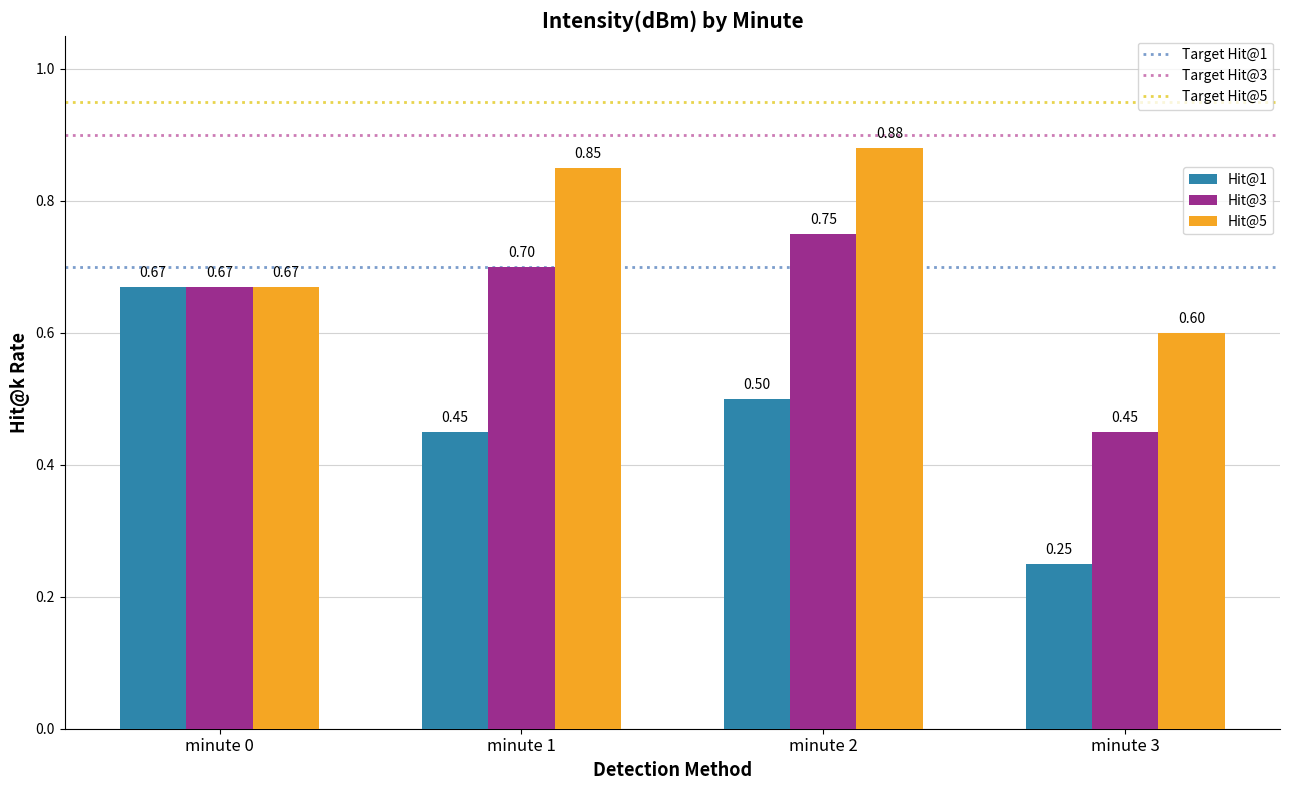

What are all the series names shown in the legend?

Hit@1, Hit@3, Hit@5